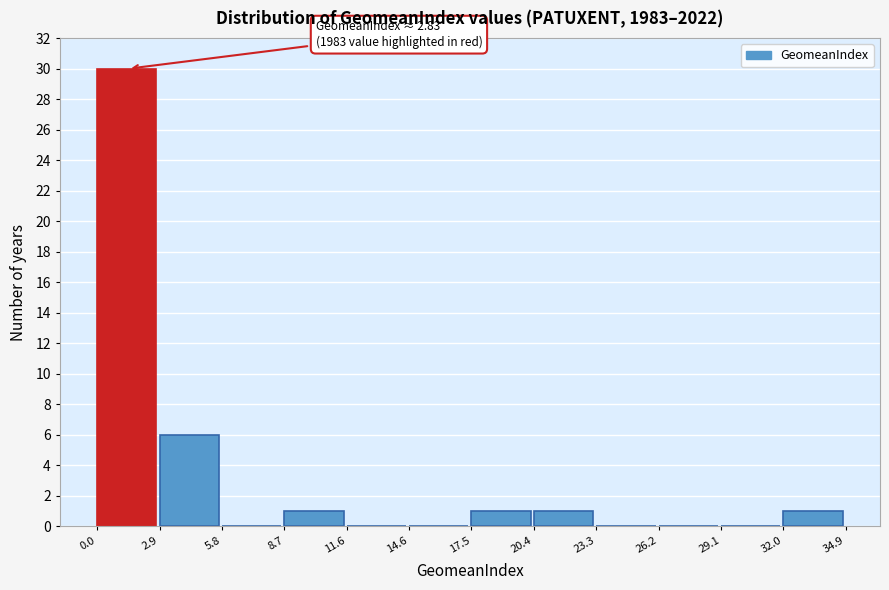

Over which range of the x-axis is the bar tallest?

0.0 to 2.9